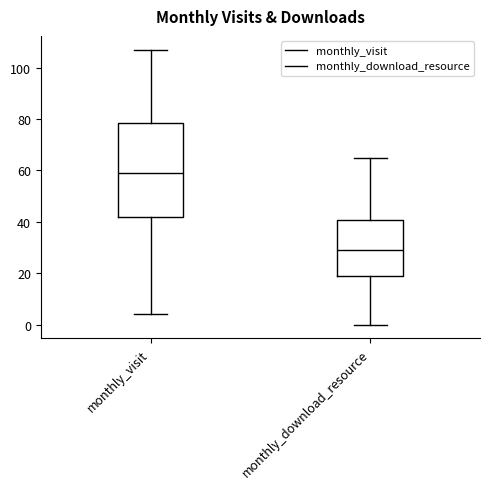

Reading left to right, transcribe this box plot: for each box, give where its median line is, the range the box spans, and where its two whiskers end, as read against the y-axis. The values are not printed on the chart, so give them approximately, as read against the axis.

monthly_visit: median 60, box 42 to 78, whiskers 4 to 108
monthly_download_resource: median 30, box 20 to 40, whiskers 0 to 66